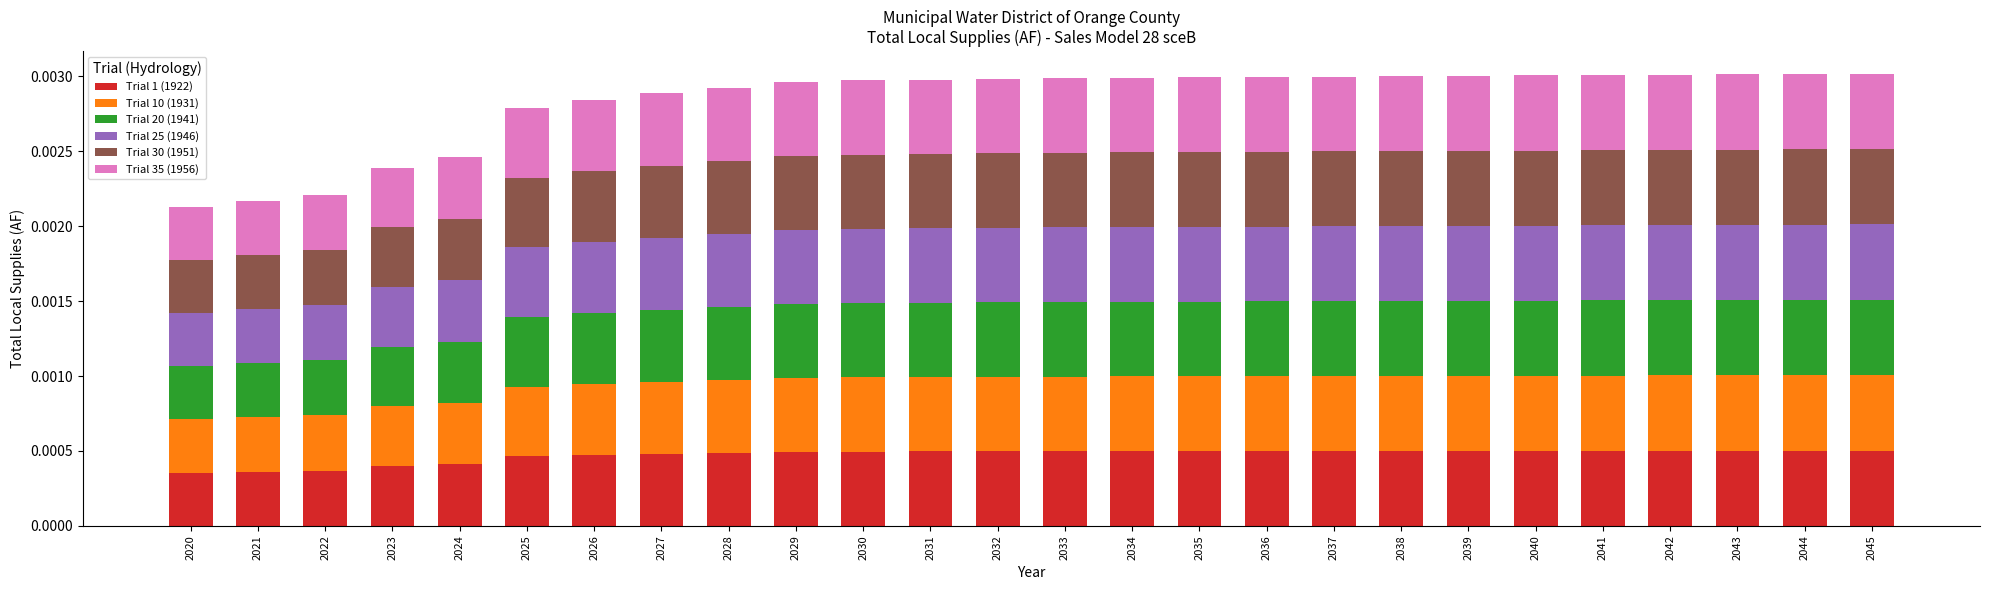

Count the Trial 1 (1922) values in the range 0 to 1.

26